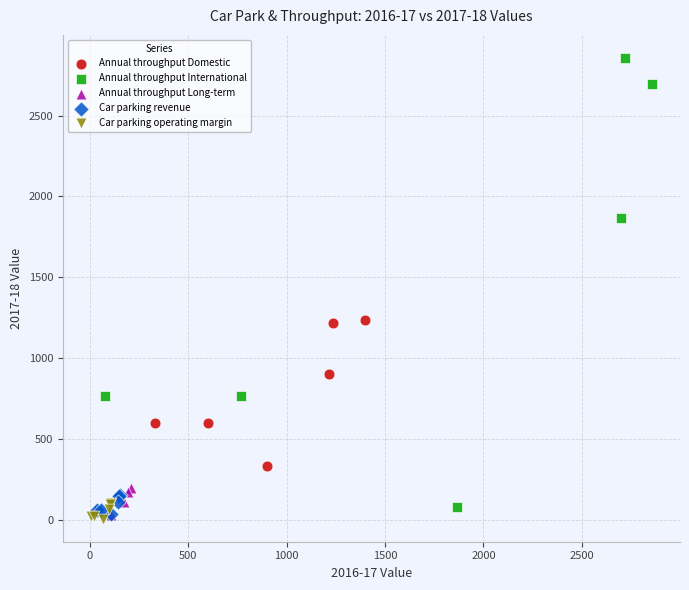

Which series contains the highest Y value?

Annual throughput International